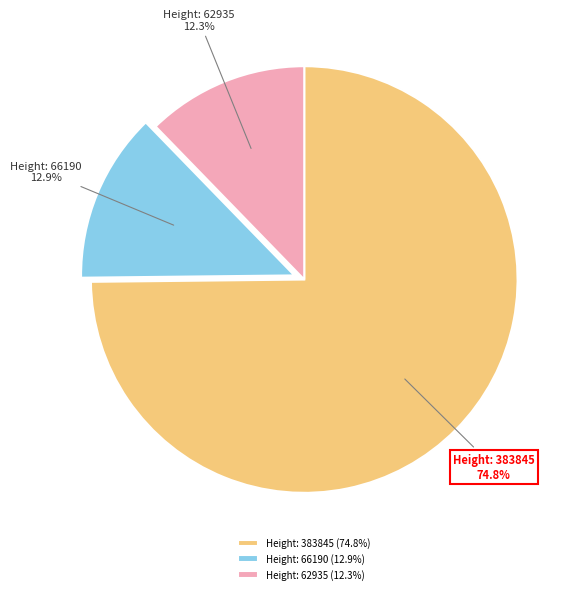

How many slices are in this pie chart?

3